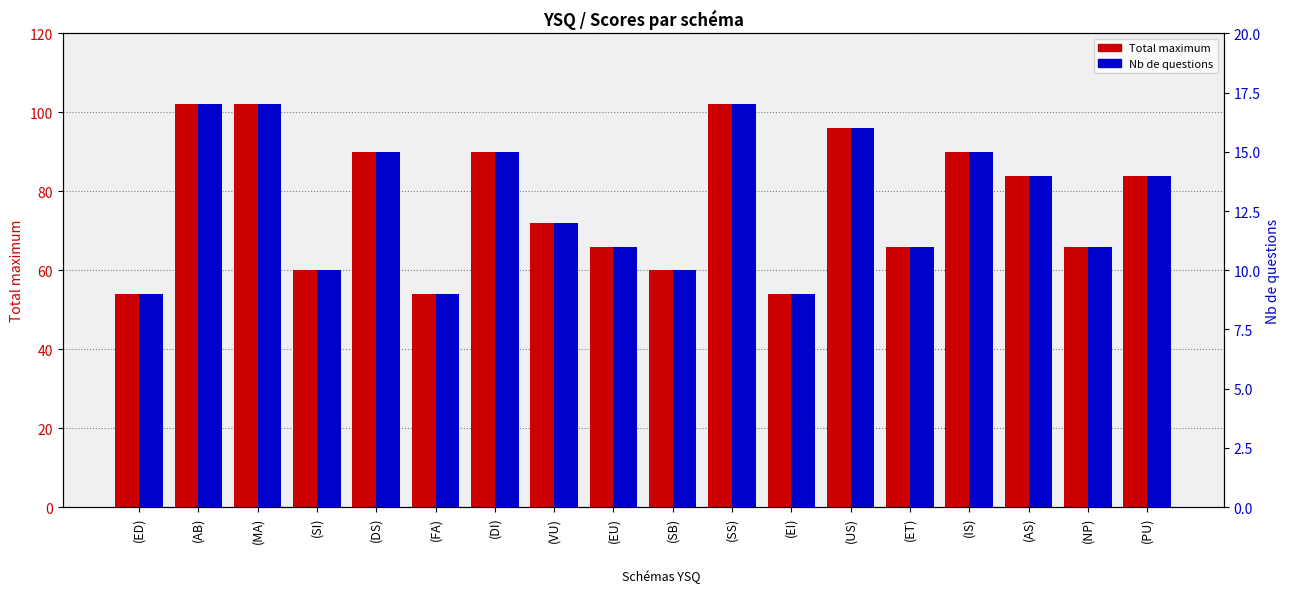

What is the difference between the Total maximum values at (AS) and (IS)?

6